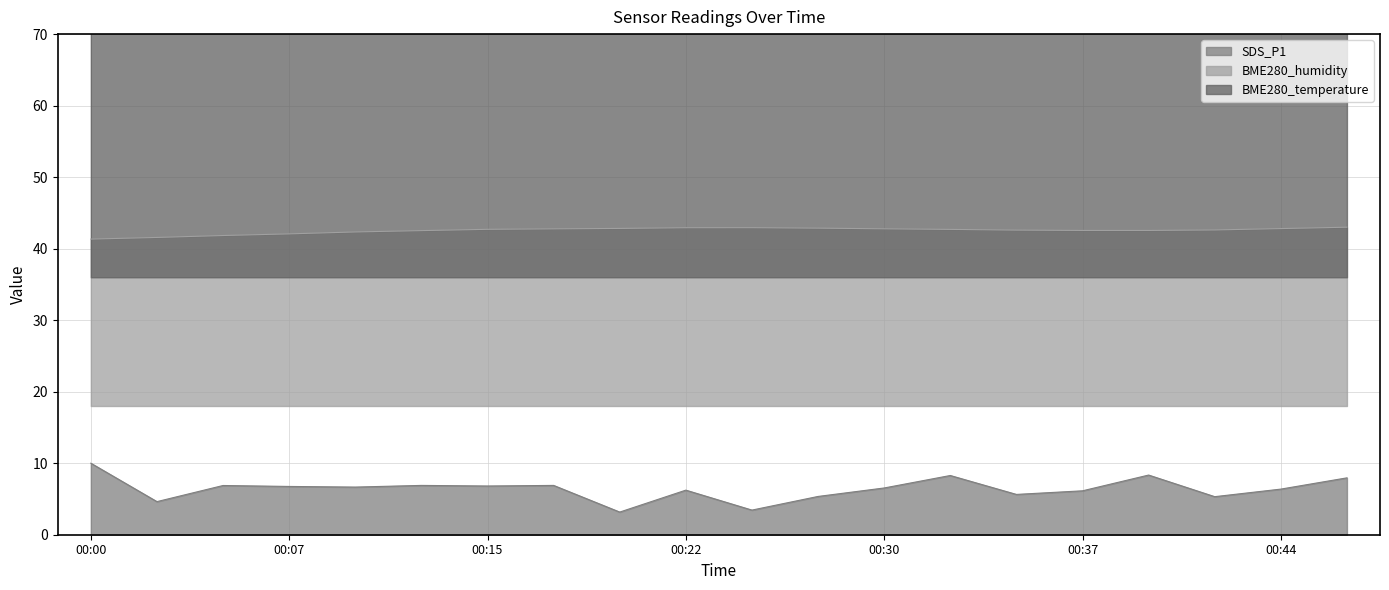

What is the maximum value shown in the chart?

76.0